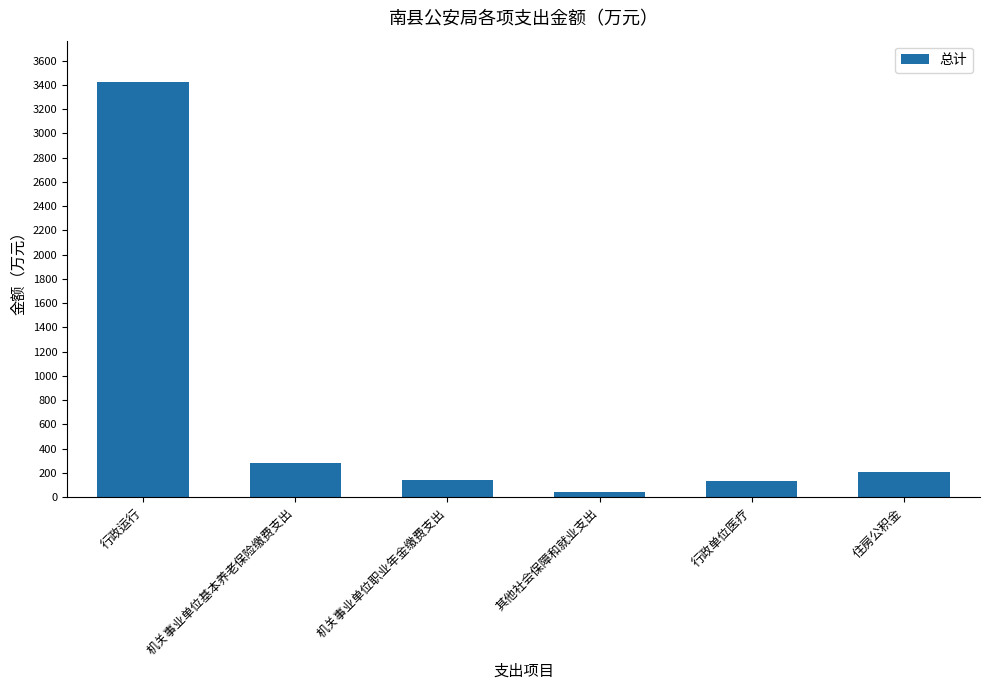

What is the sum of the values at 机关事业单位职业年金缴费支出 and 机关事业单位基本养老保险缴费支出?

419.8